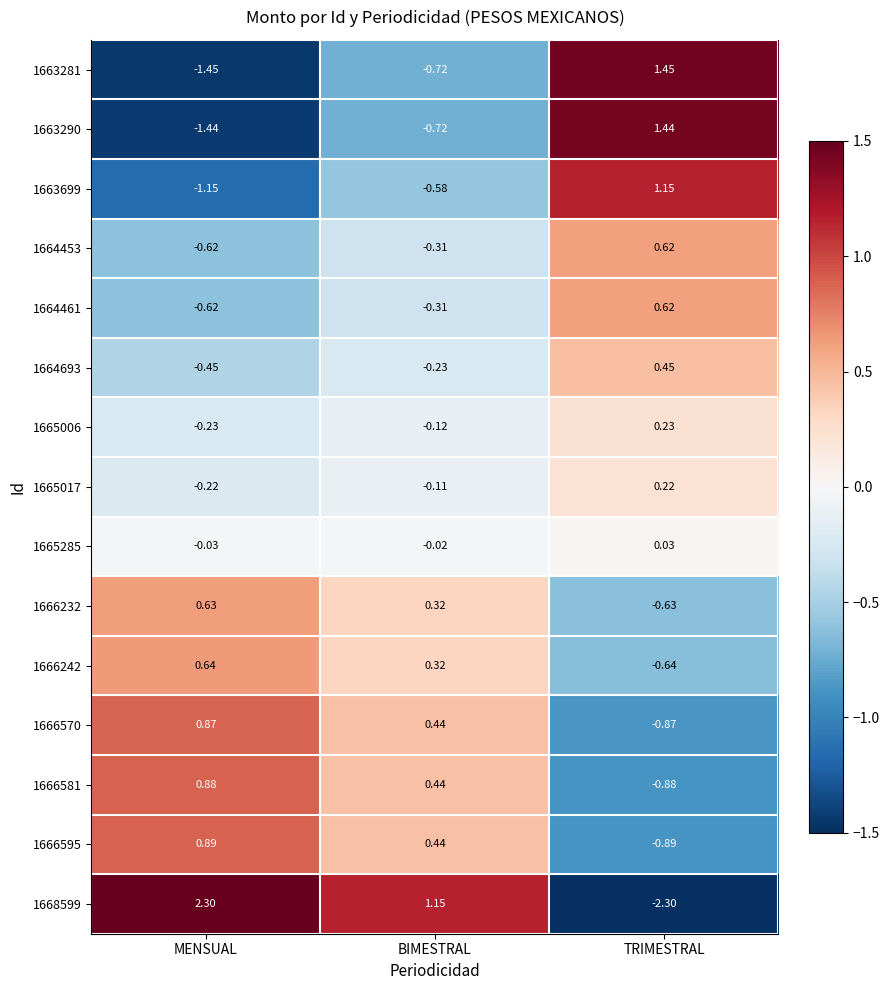

Which label corresponds to the smallest value in the chart?

TRIMESTRAL